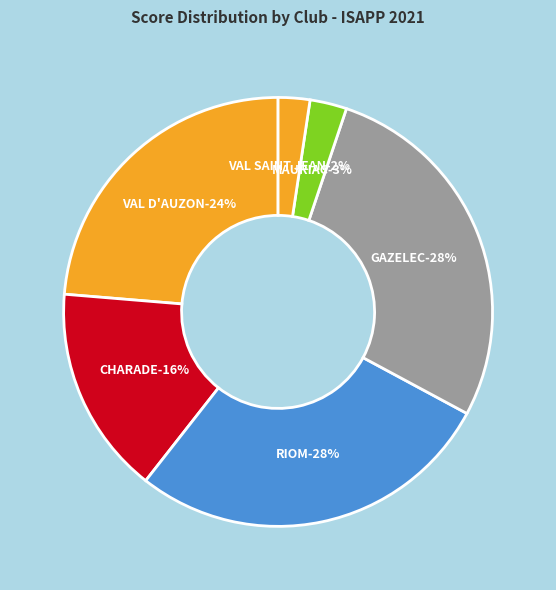

True or false: RIOM accounts for 14% of the total.

False